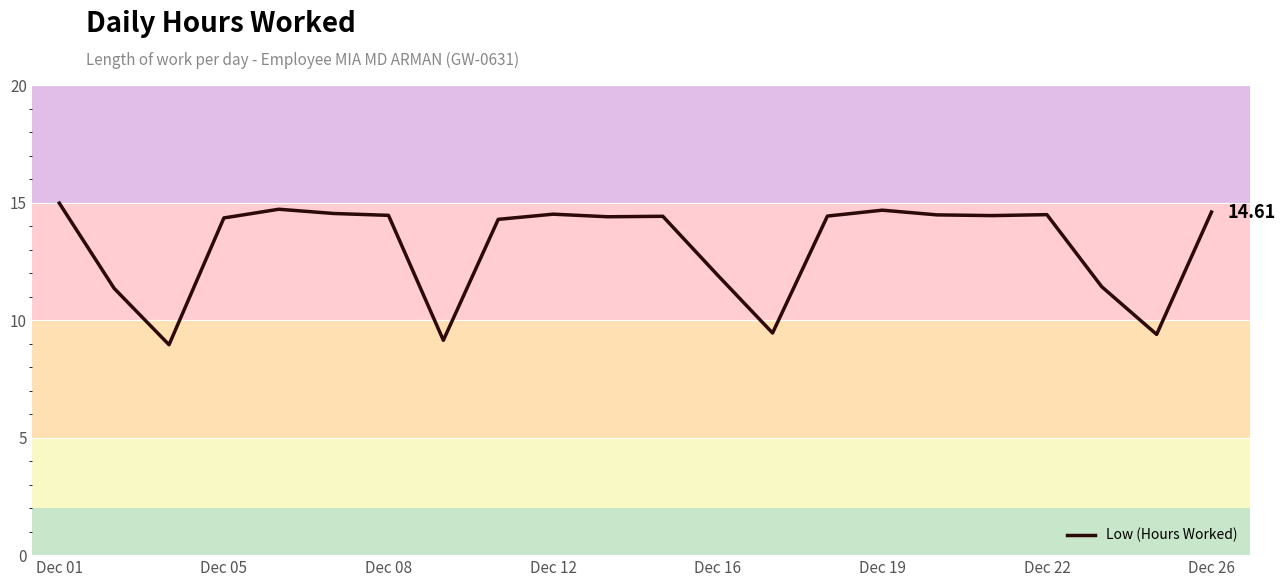

What is the difference between the maximum and minimum values?

6.0